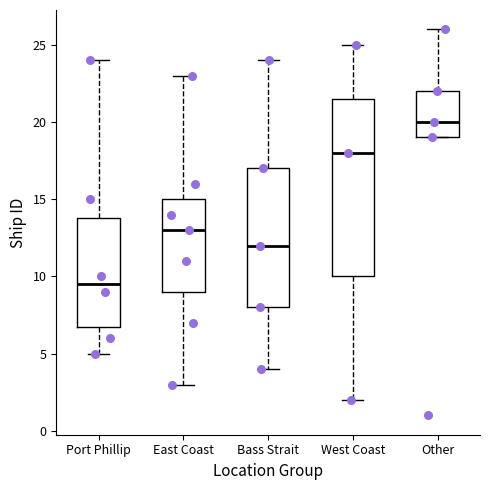

Which box is the tallest, from its lower edge to its upper edge?

West Coast